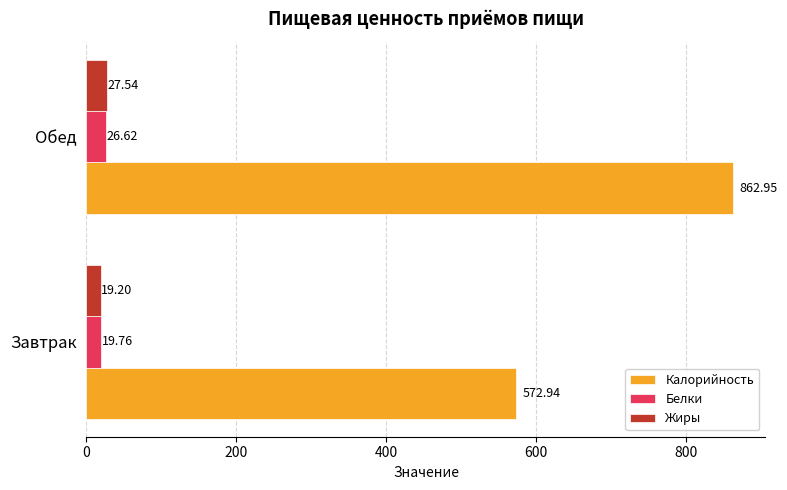

How many data points in Жиры are above 27?

1